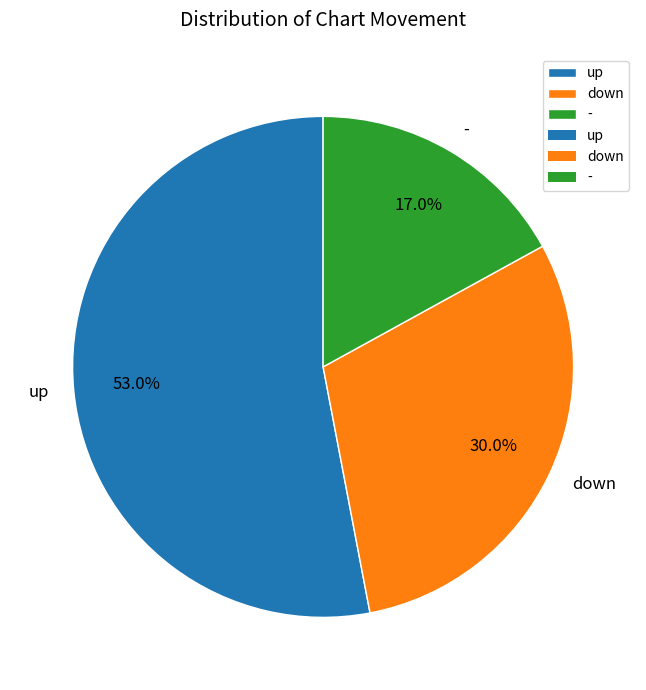

What is the smallest slice in the pie chart?

-